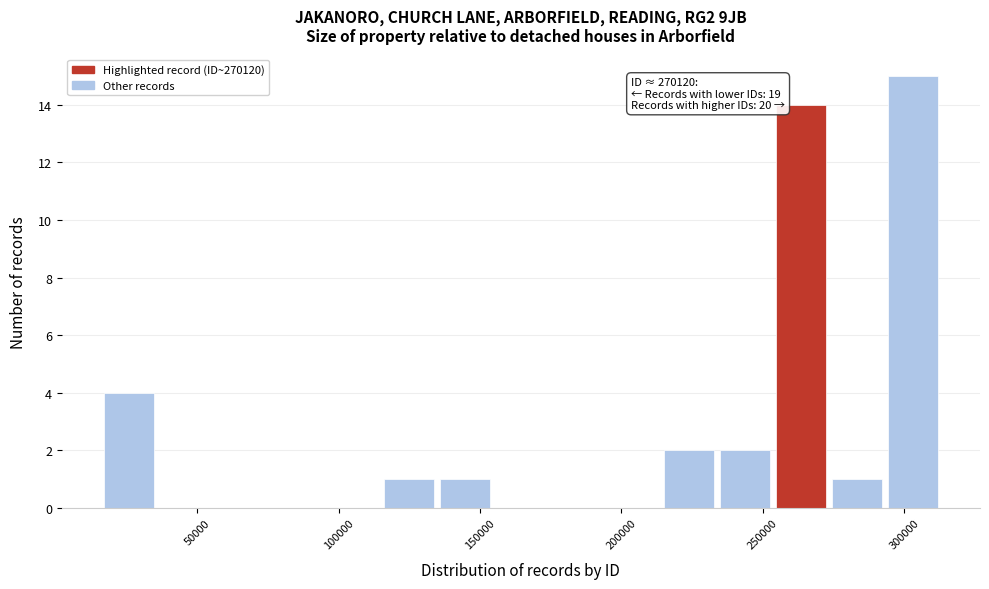

Around what value on the x-axis is the tallest bar? Give the approximate position of its centre, as read against the axis.

305000